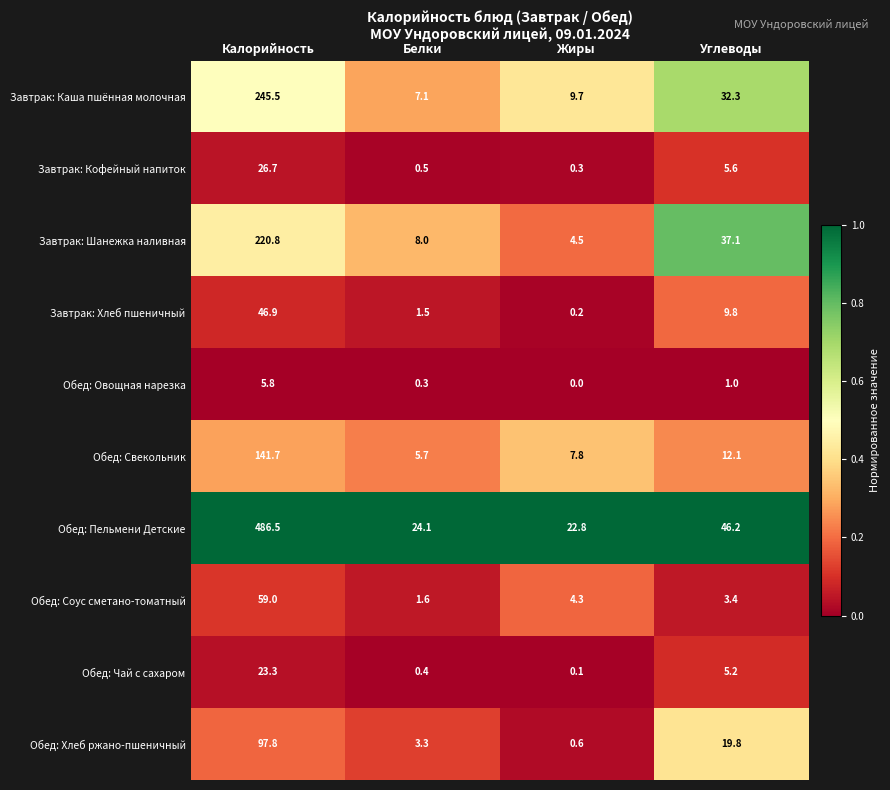

At which label does Обед: Пельмени Детские reach its minimum?

Жиры